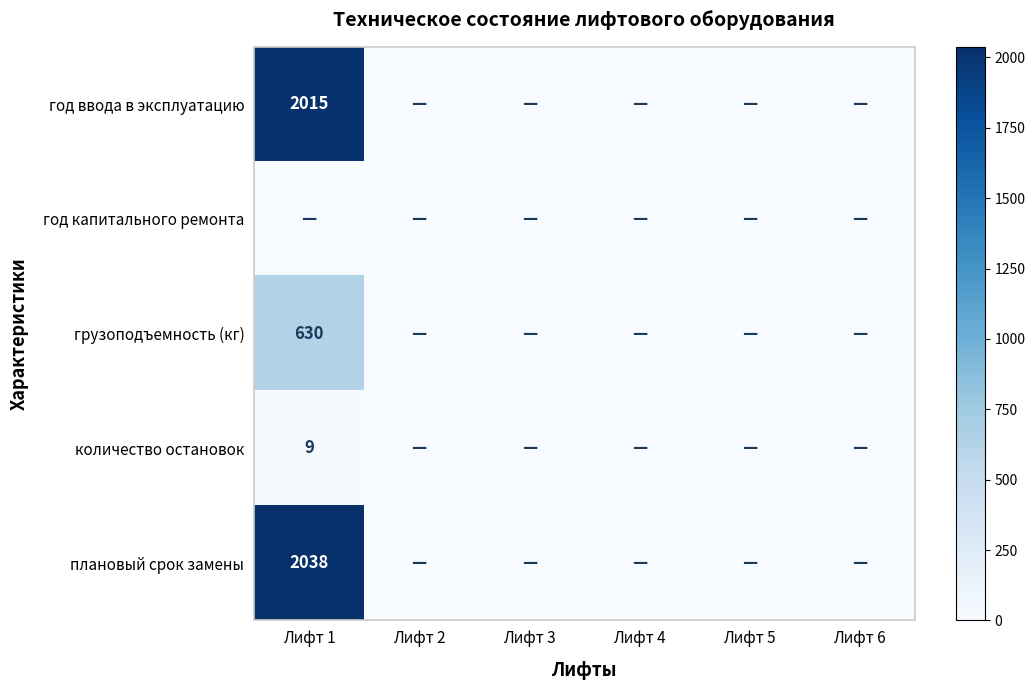

How many categories are shown in the chart?

6